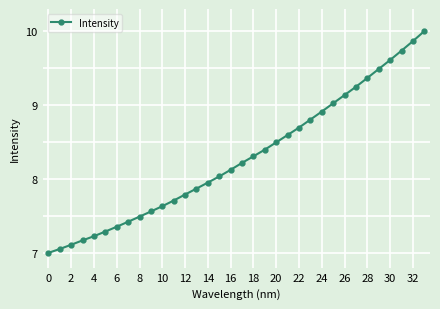

What is the difference between the second highest and second lowest values?

2.8